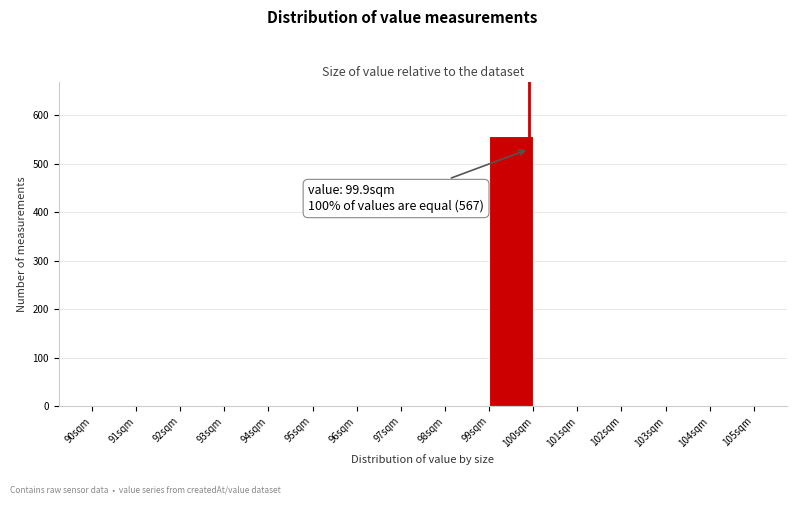

Which range on the x-axis has the tallest bar?

99 to 100